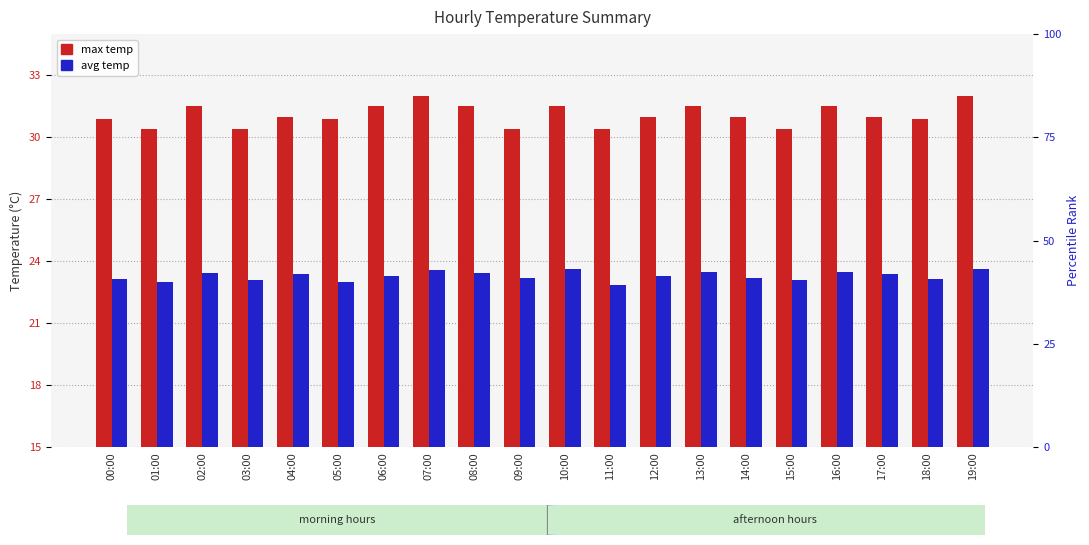

At which label is max temp closest to 31?

04:00